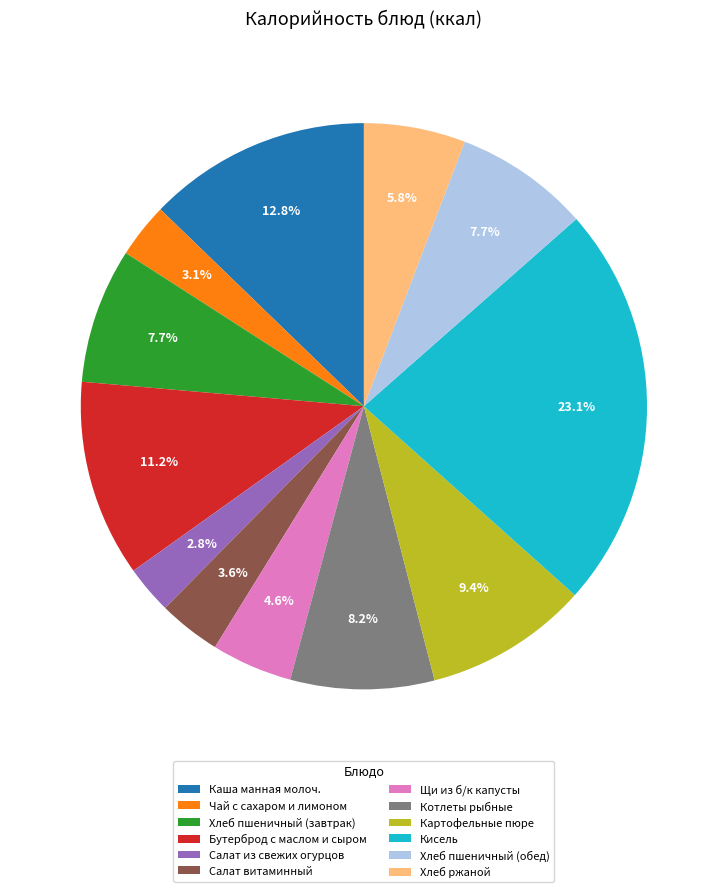

The Кисель slice represents 13% of the pie. True or false?

False